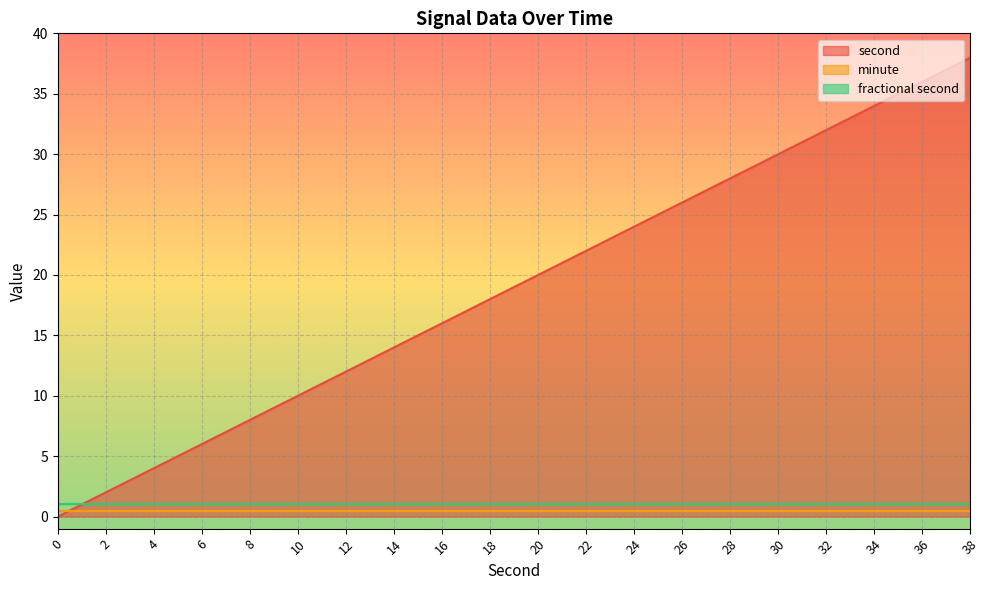

What is the highest value of the second series?

38